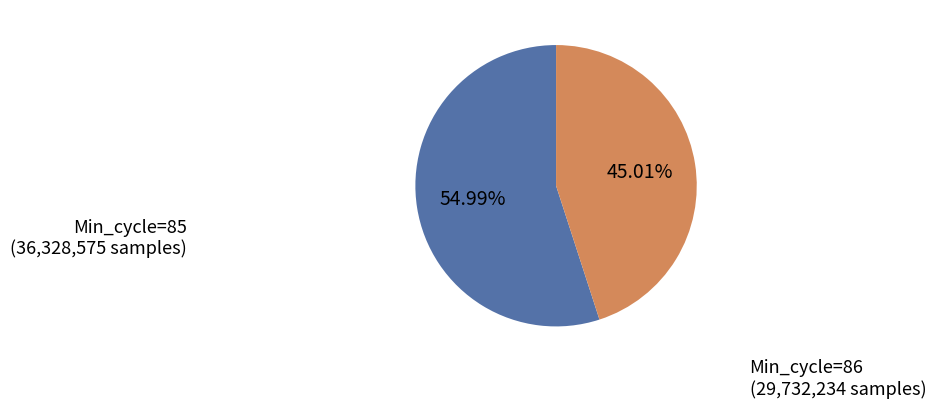

Rank the categories by value from highest to lowest.

Min_cycle=85, Min_cycle=86